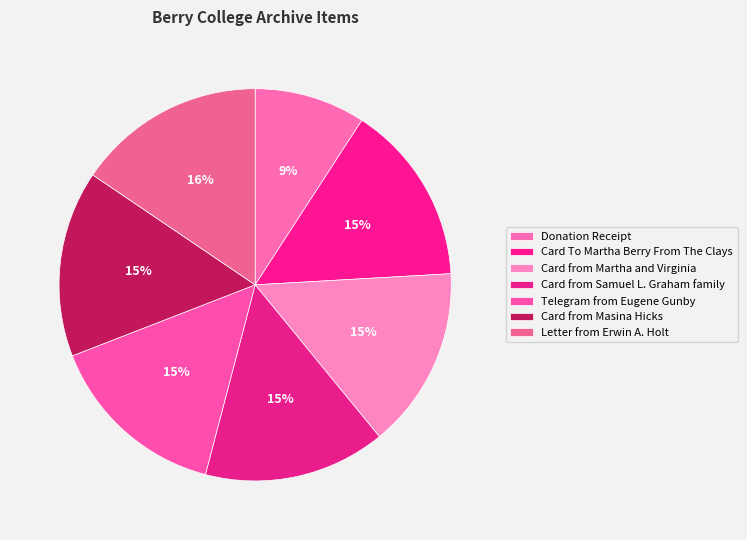

What percentage is the Donation Receipt slice, to the nearest percent?

9%